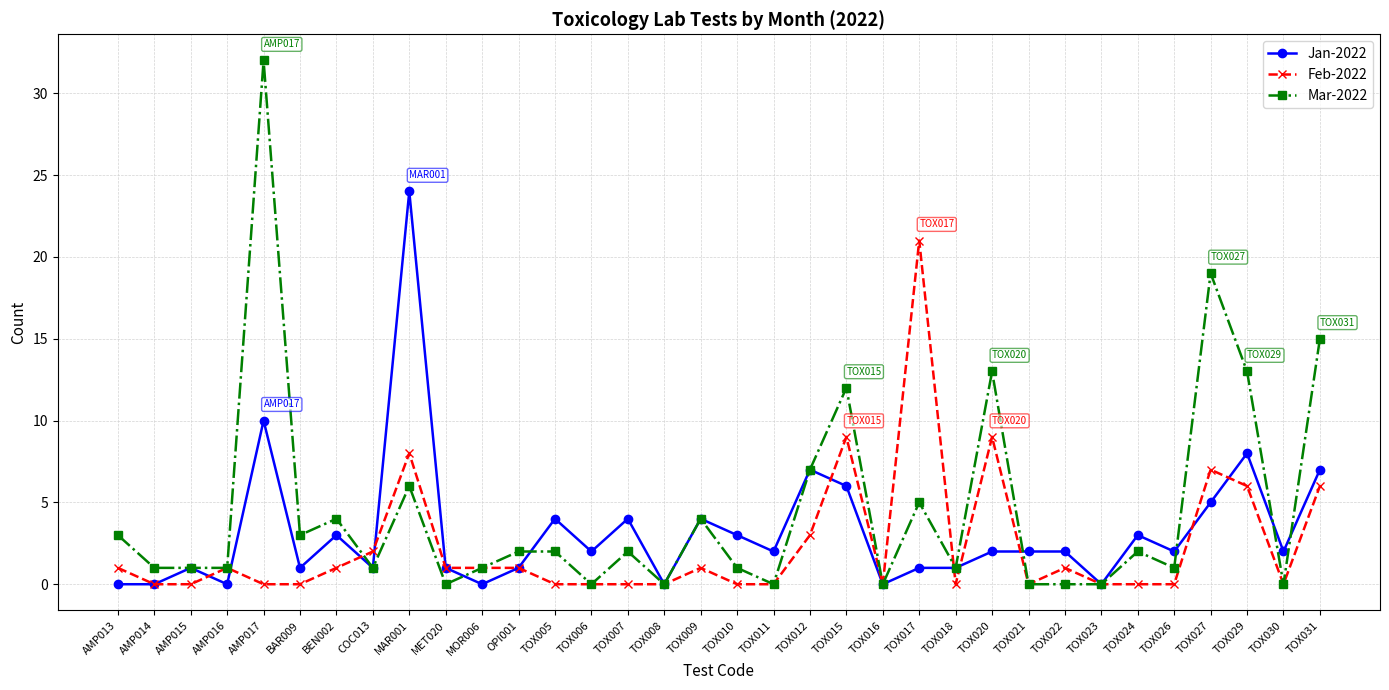

What is the label of the 23rd point from the left?

TOX017